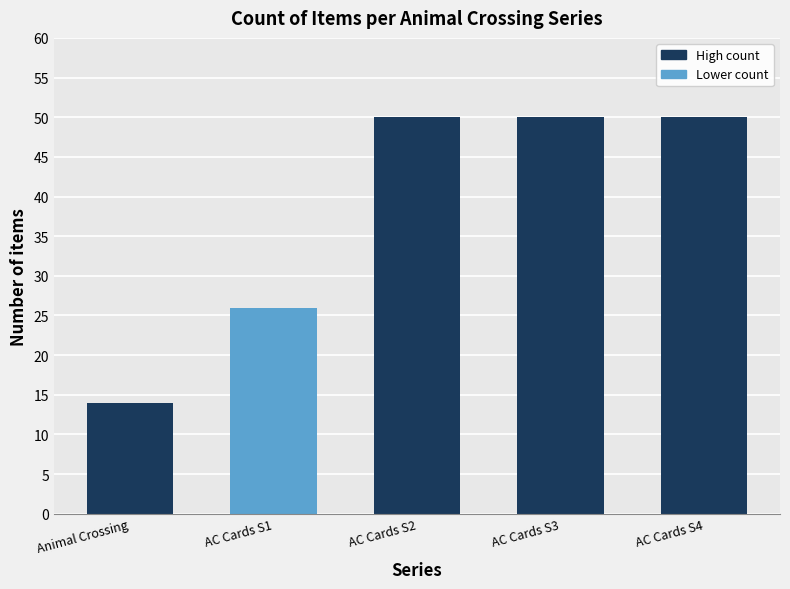

What is the approximate value at AC Cards S2, to the nearest 5?

50